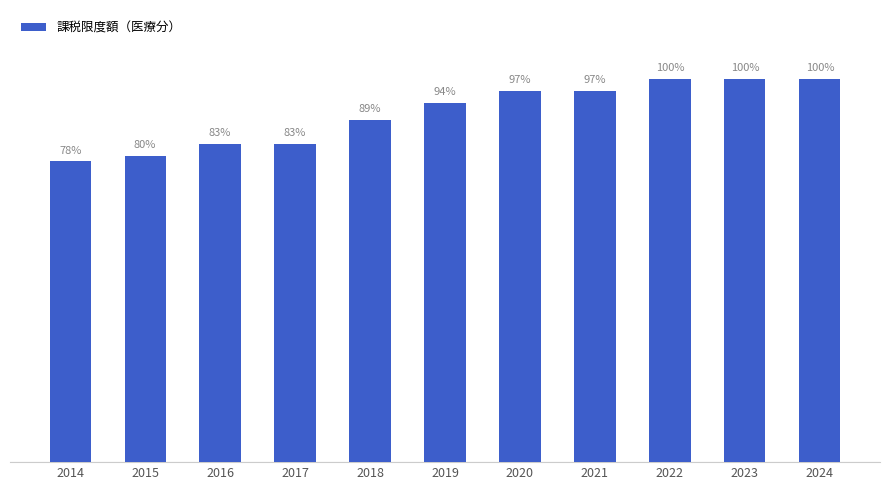

Are the bars horizontal?

No